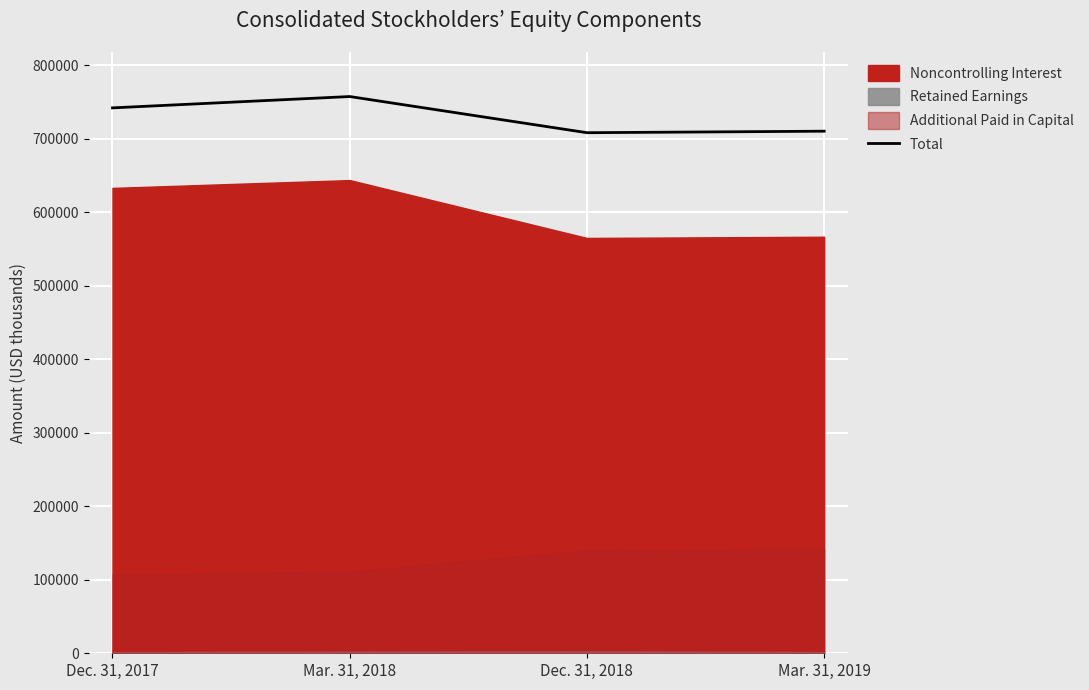

List the labels in order of value, smallest first.

Dec. 31, 2018, Mar. 31, 2019, Dec. 31, 2017, Mar. 31, 2018